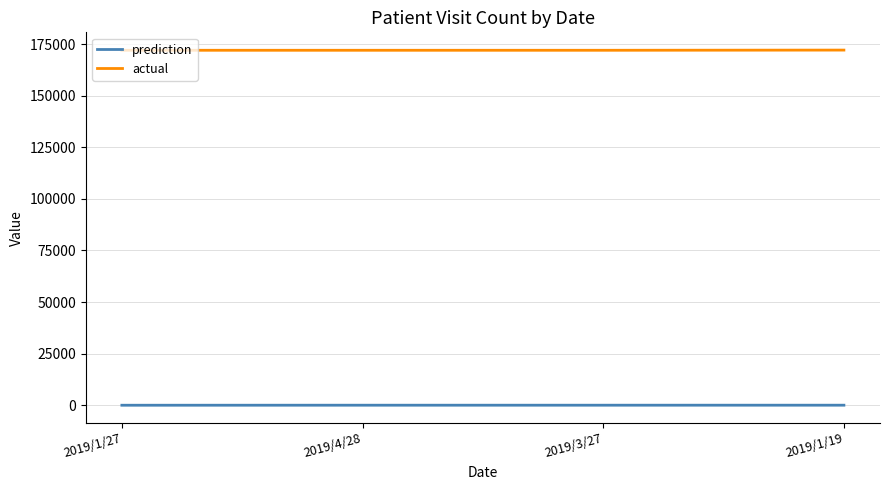

Which series has the largest total across all categories?

actual